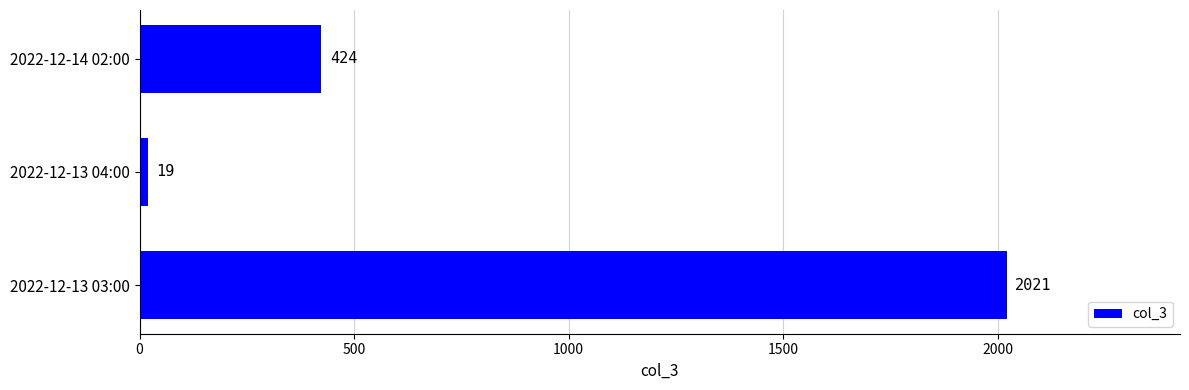

Rank the categories by value from lowest to highest.

2022-12-13 04:00, 2022-12-14 02:00, 2022-12-13 03:00